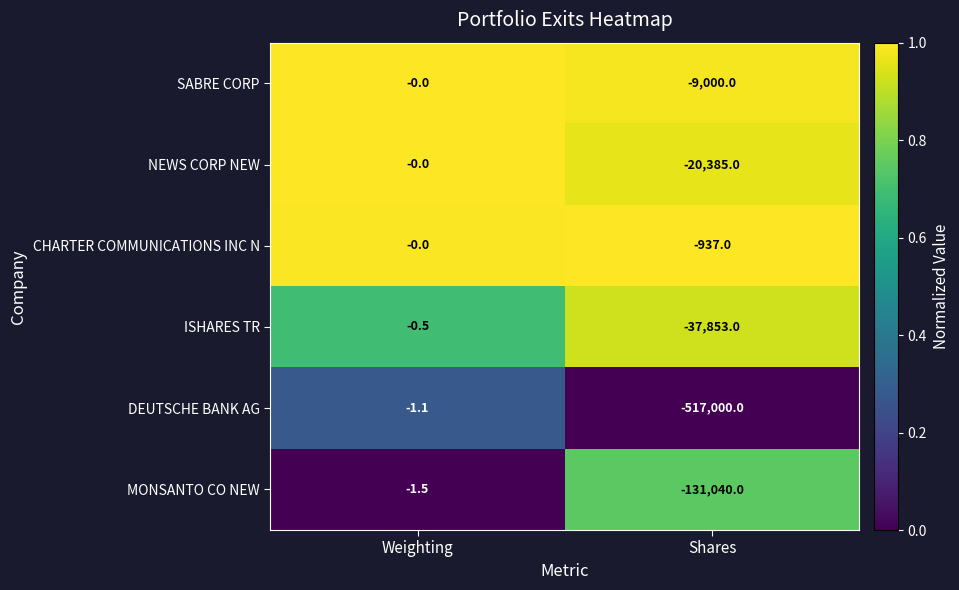

Which series has the largest total across all categories?

CHARTER COMMUNICATIONS INC N